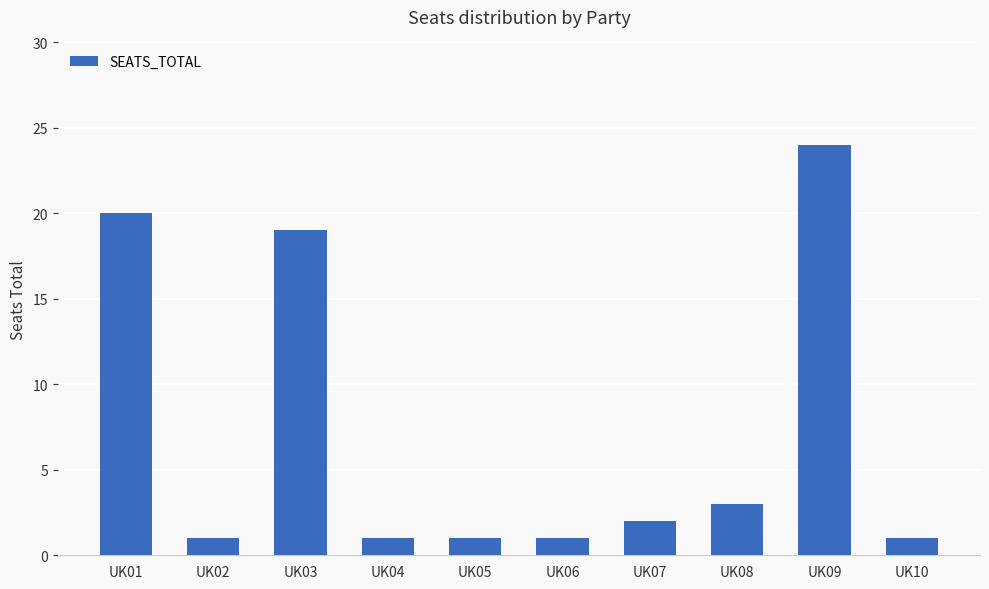

The value at UK07 is 2. True or false?

True